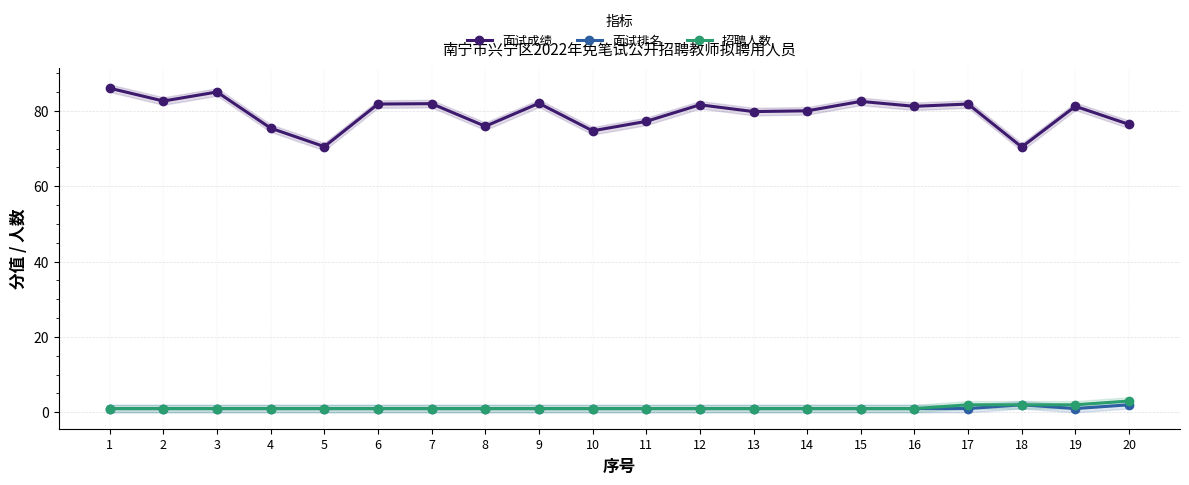

List the series in order of their peak value, lowest first.

面试排名, 招聘人数, 面试成绩